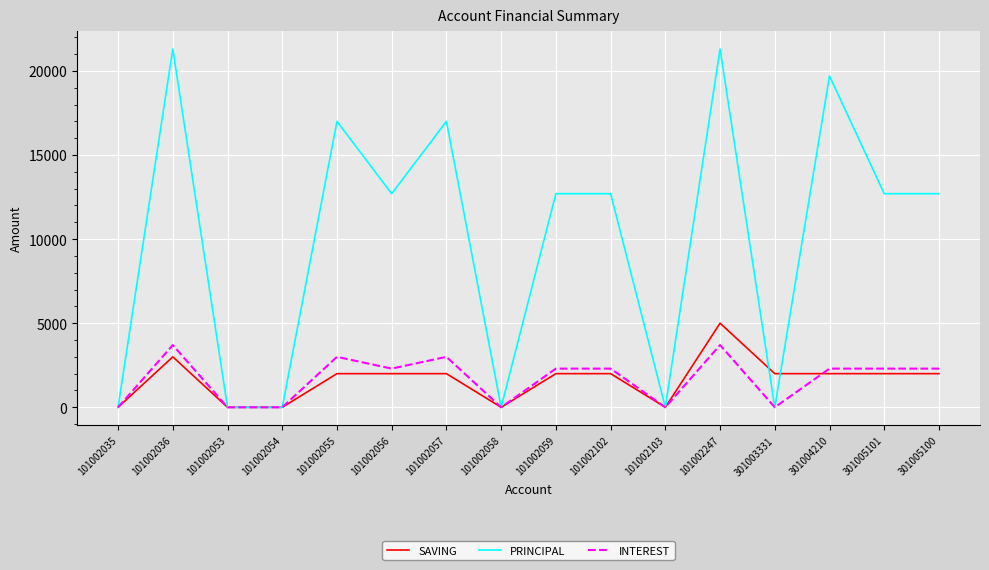

Rank the series by their maximum value, from highest to lowest.

PRINCIPAL, SAVING, INTEREST